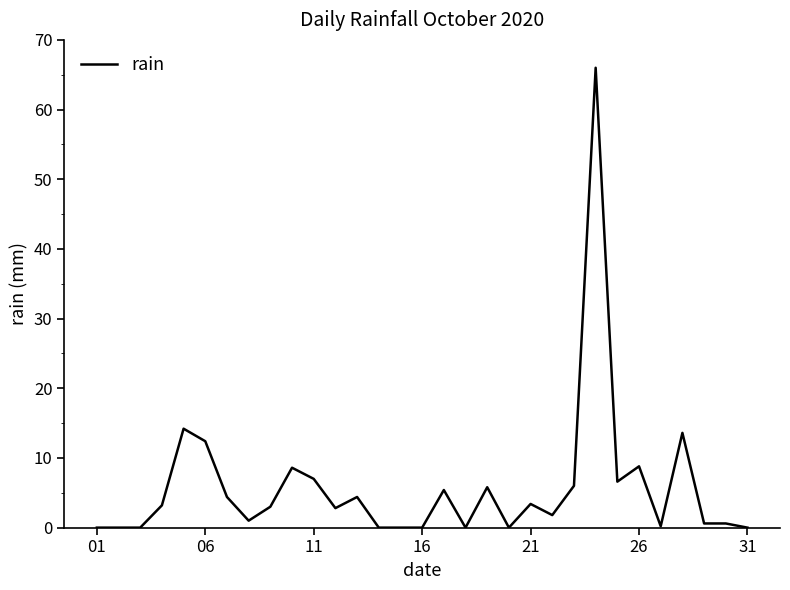

Does the chart have visible grid lines?

No